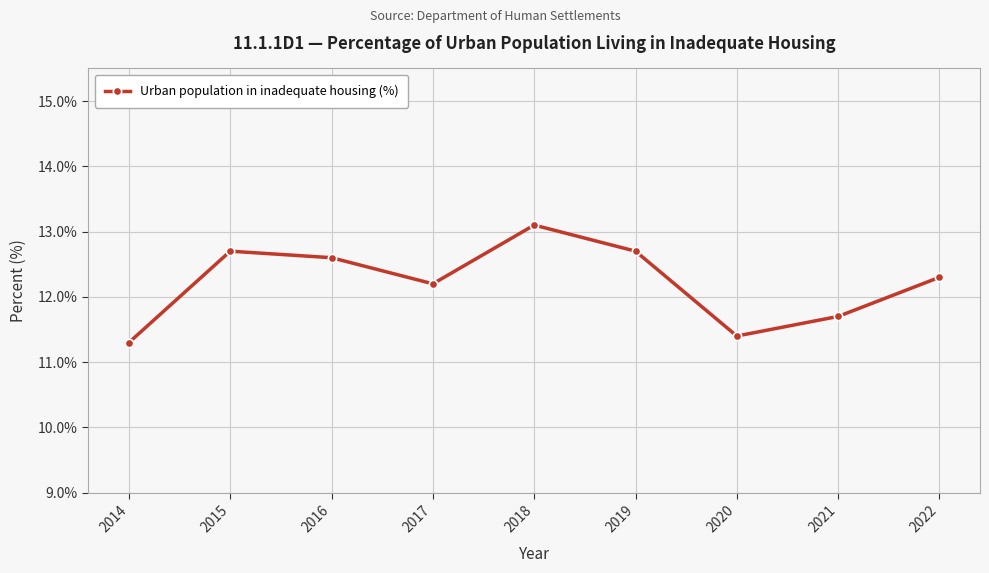

What value does the data have at 2015?

12.7